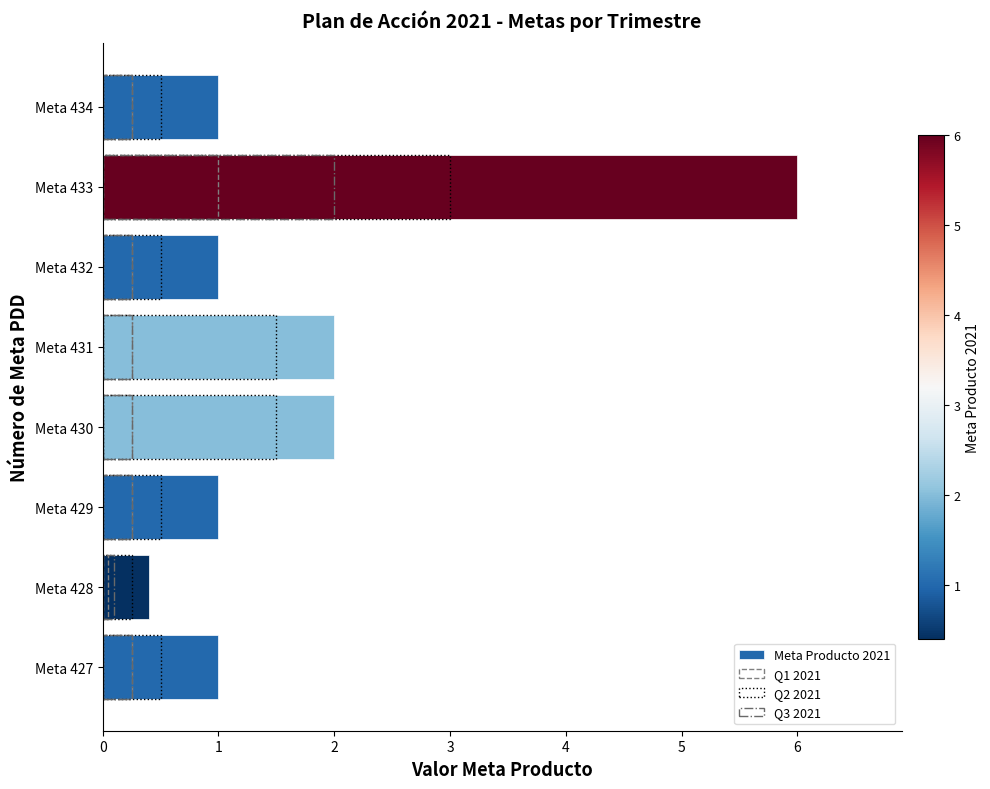

The value of Q1 2021 at Meta 430 is 0.2. True or false?

True